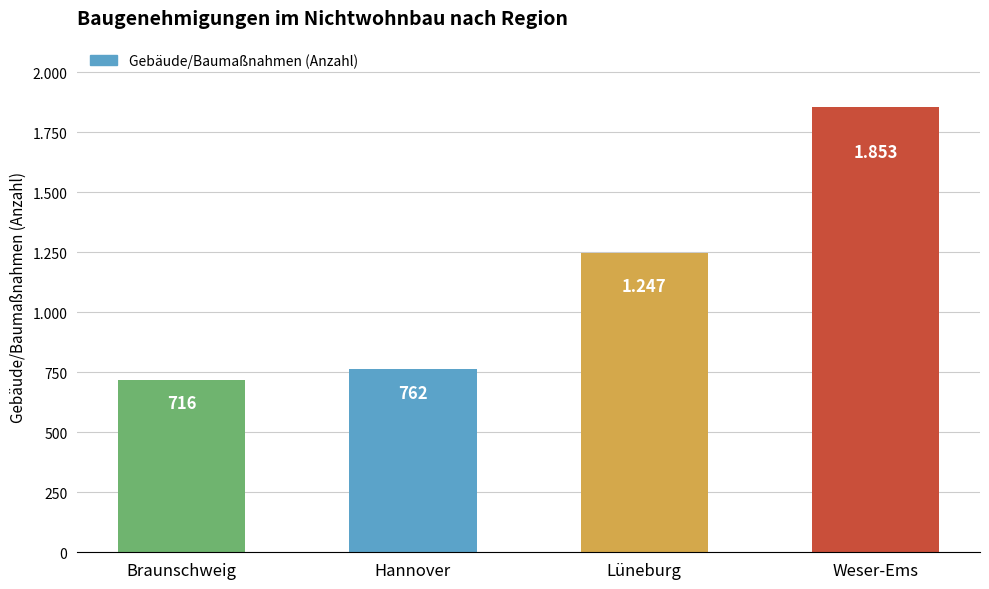

The chart shows a value of 1795 at Lüneburg. True or false?

False